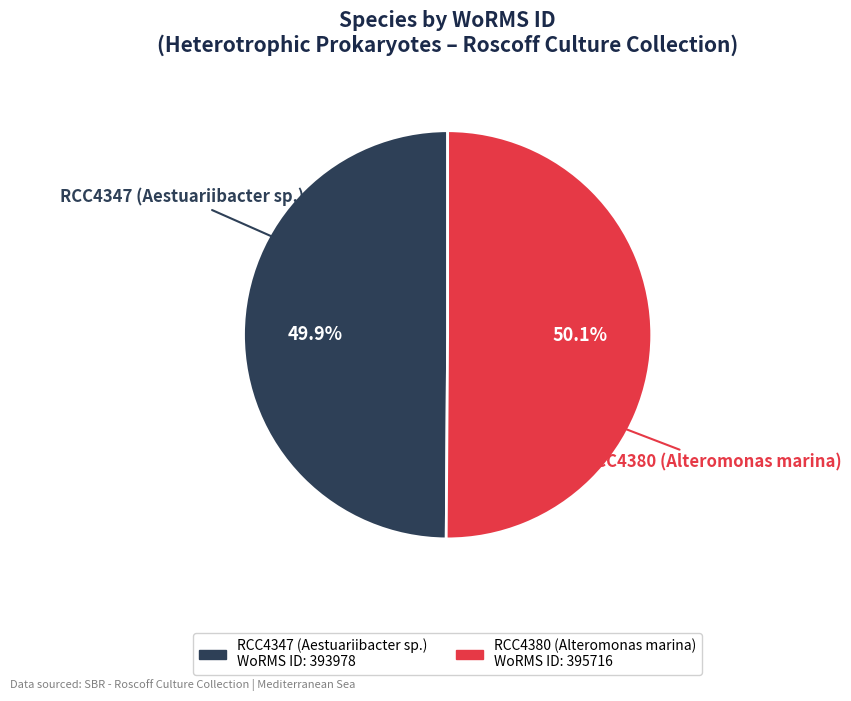

Is there a majority slice in this chart?

Yes